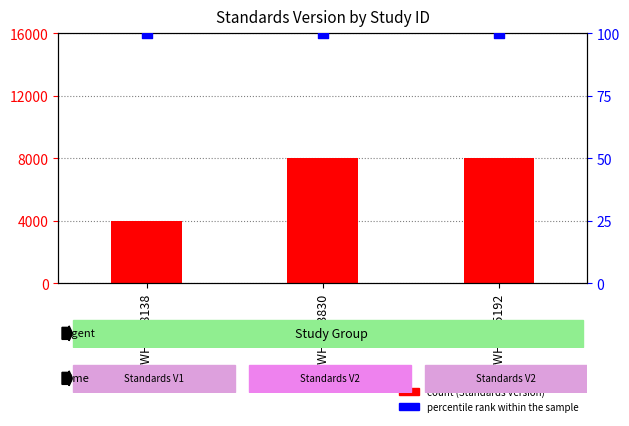

At how many categories does at least one series exceed 3155?

3